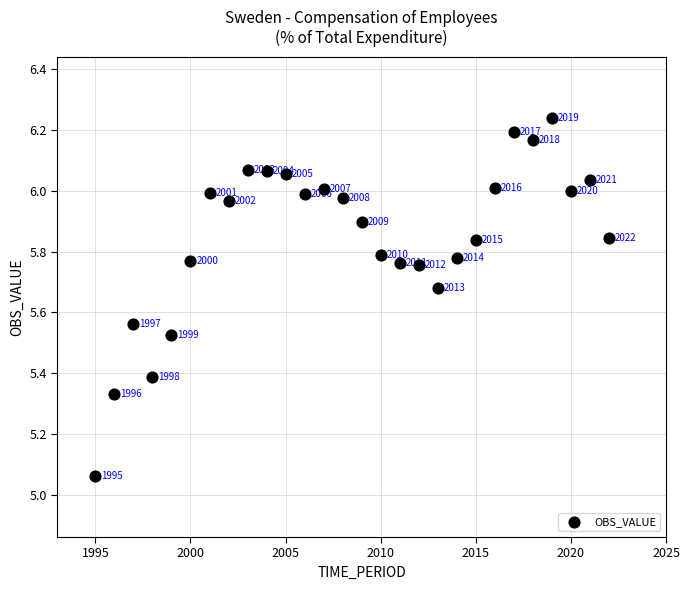

What is the range of X values (max minus min)?

27.0